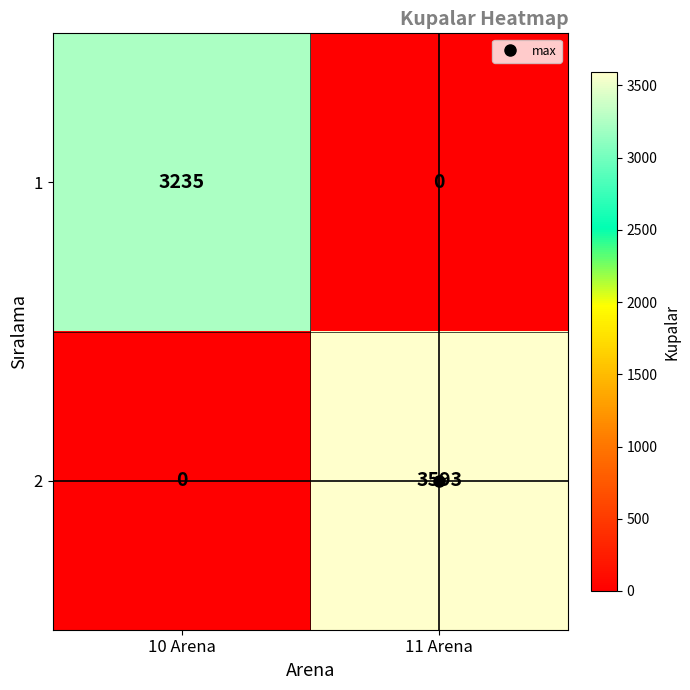

List the series in order of their peak value, highest first.

2, 1